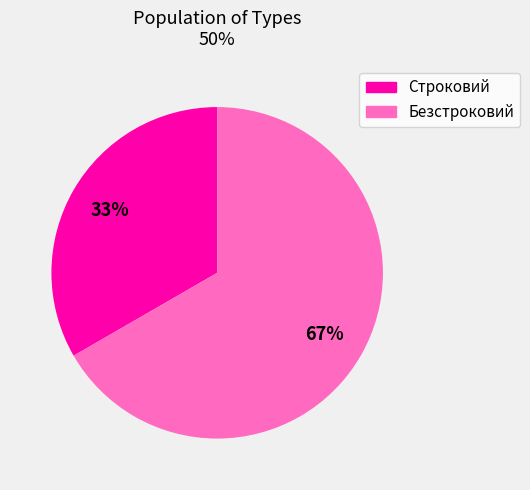

How many slices are in this pie chart?

2